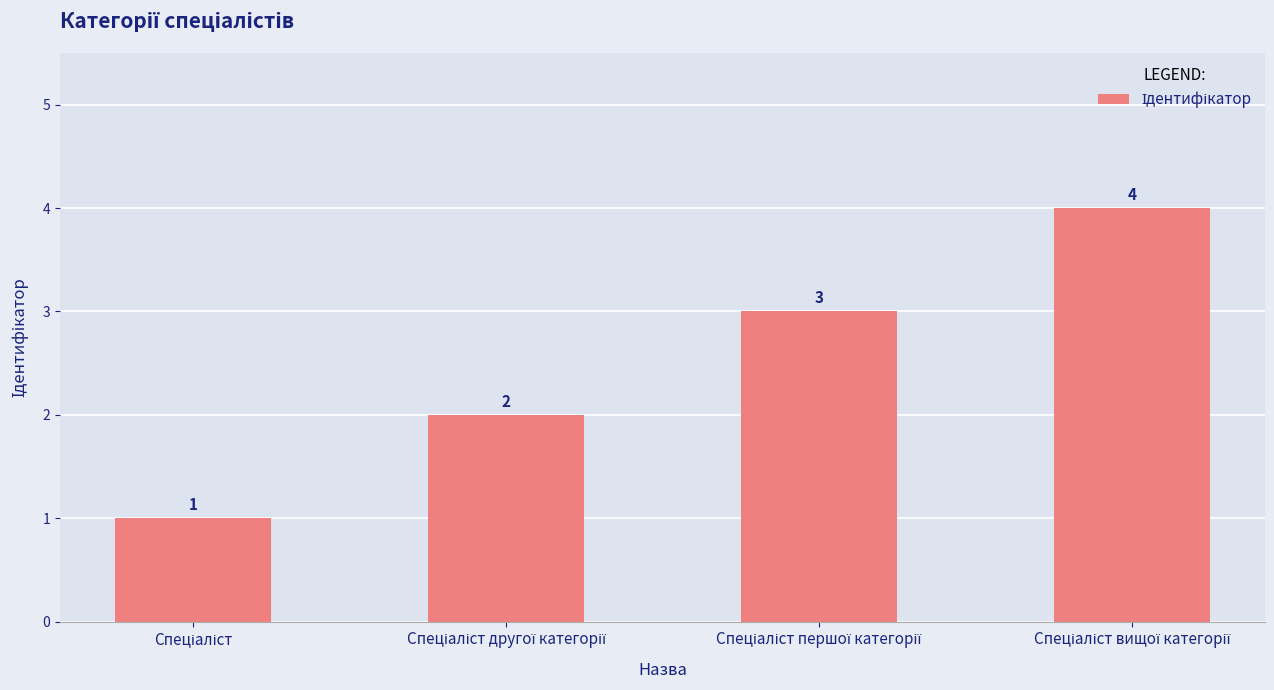

What is the minimum value shown in the chart?

1